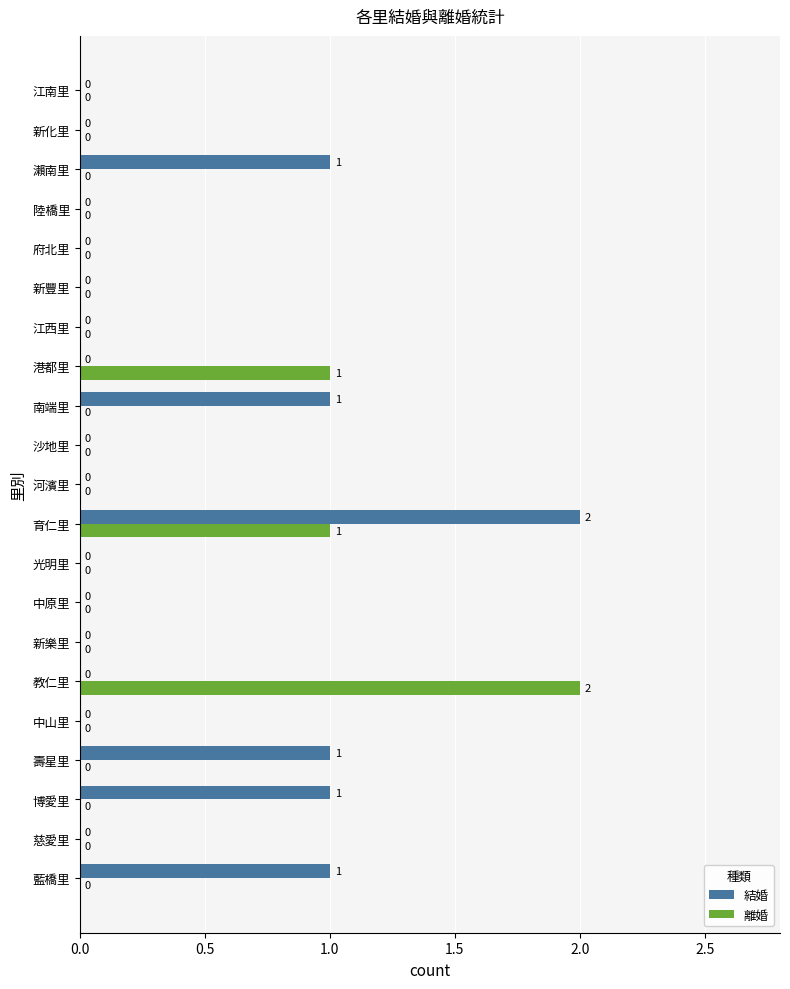

True or false: 離婚 has a value of 0 at 沙地里.

True